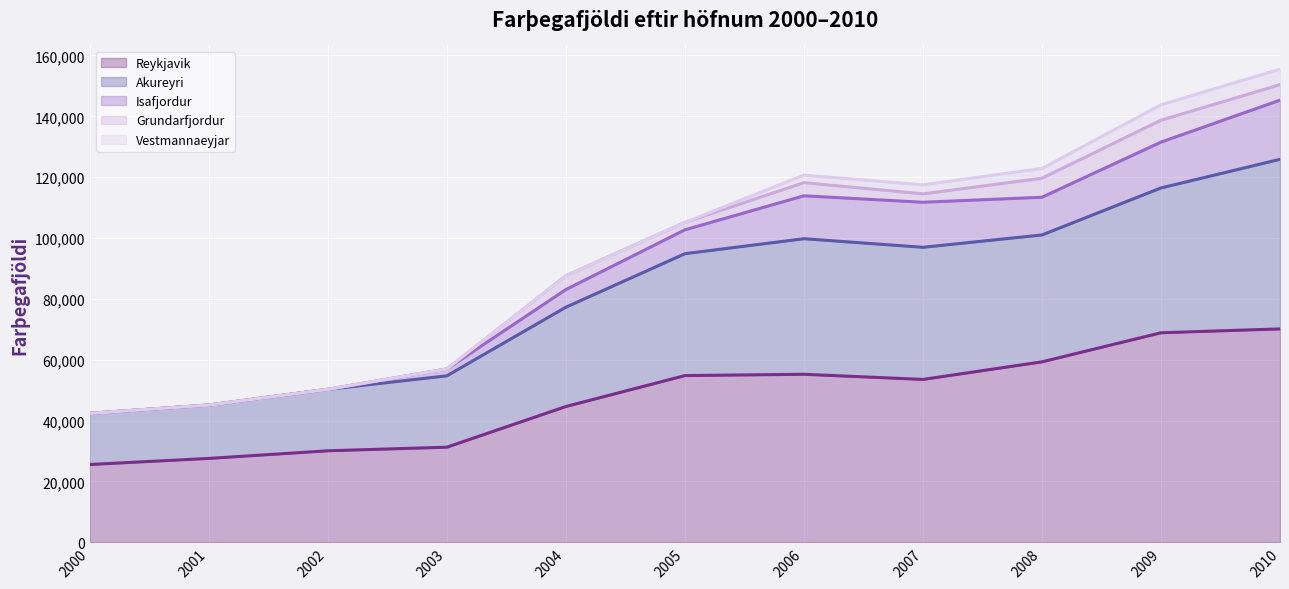

The value of Reykjavik at 2001 is 48503. True or false?

False